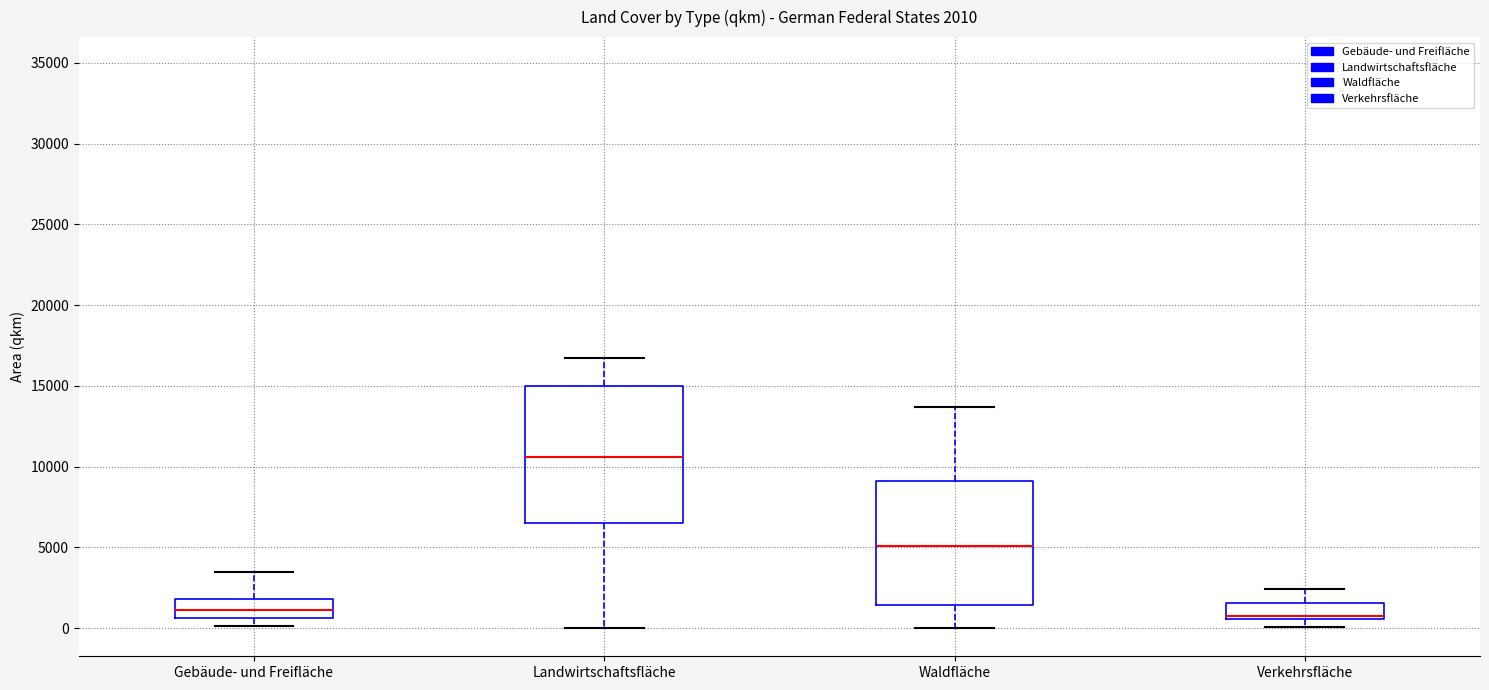

Which box has the highest median line?

Landwirtschaftsfläche